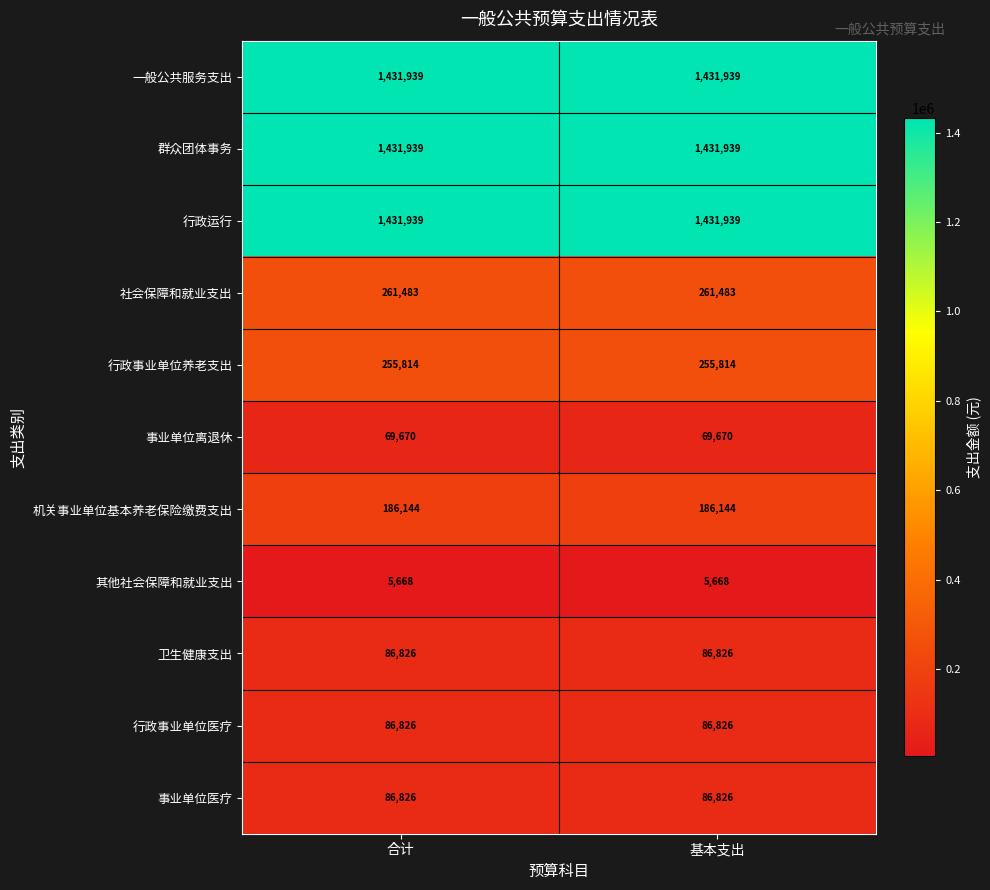

What is the spread (max minus min) of values at 合计?

1426271